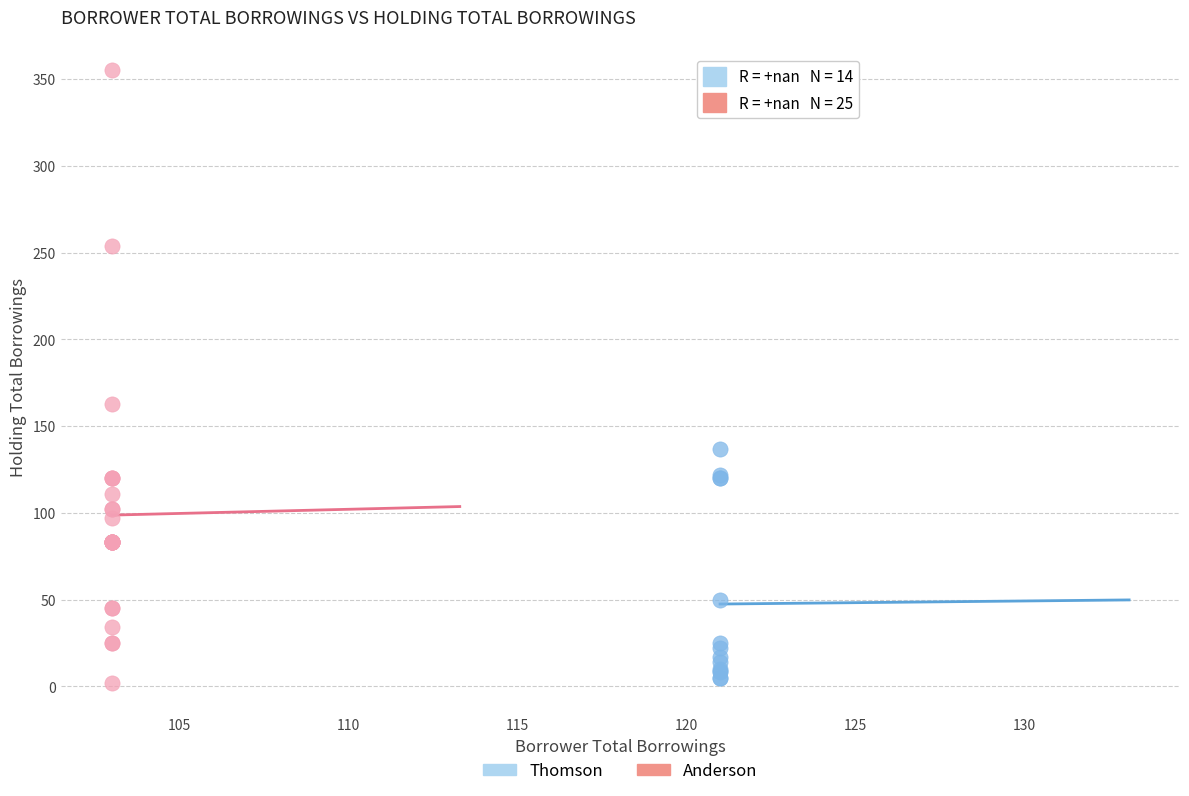

Which series contains the highest Y value?

Anderson